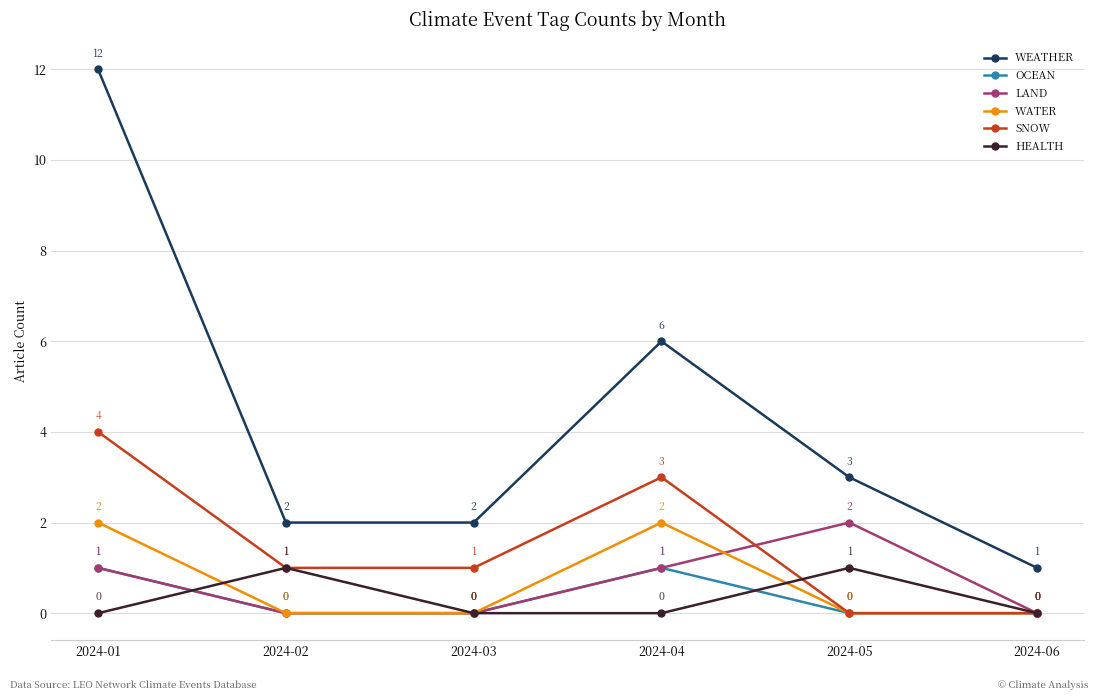

The OCEAN series shows 1 at 2024-01. True or false?

True